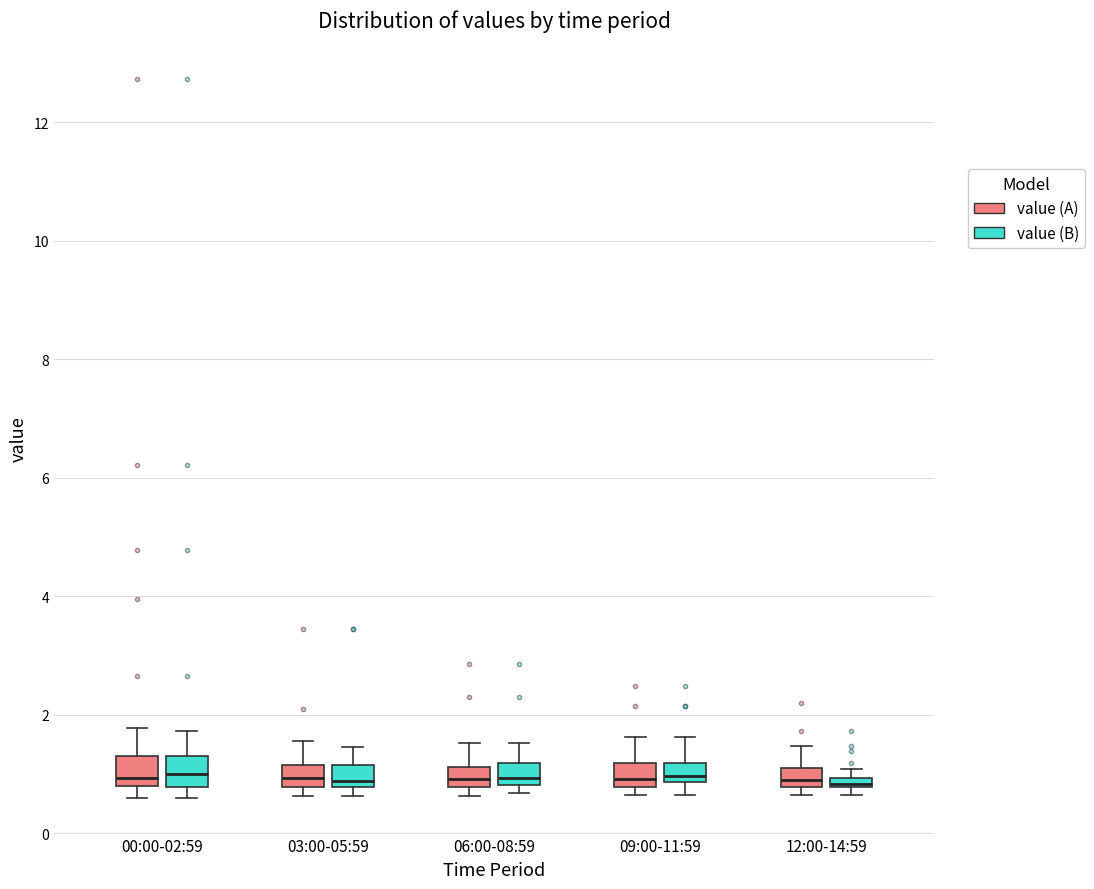

Where is the upper edge of the box for 00:00-02:59 (value (A)) on the y-axis? The values are not printed on the chart, so give them approximately, as read against the axis.

1.4